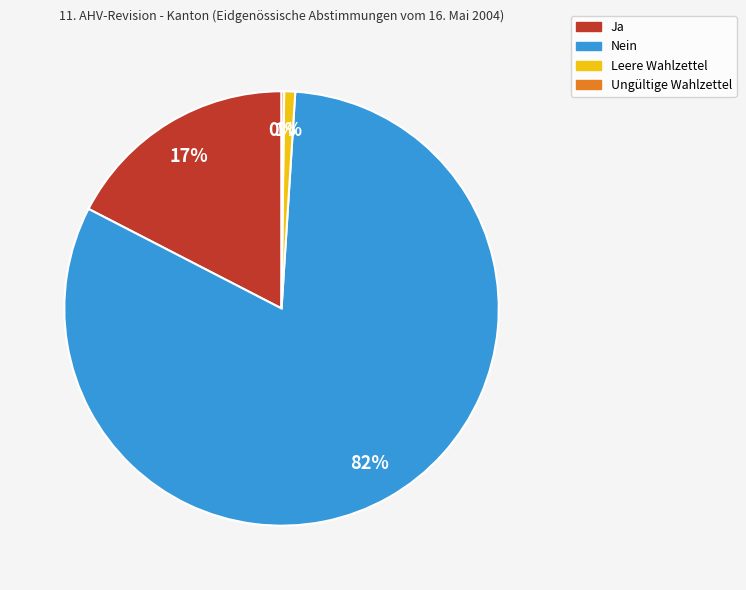

To the nearest percent, what portion does Nein represent?

82%